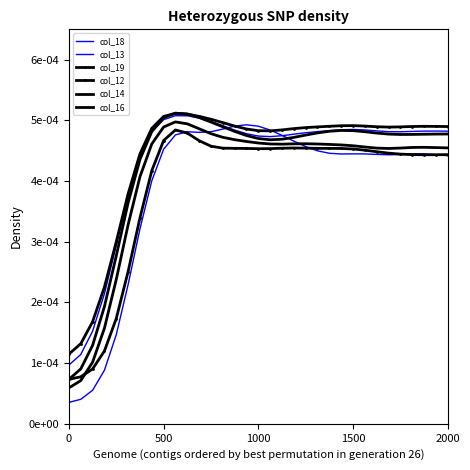

In col_13, how many points are lower than both neighbors (excluding endpoints)?

2